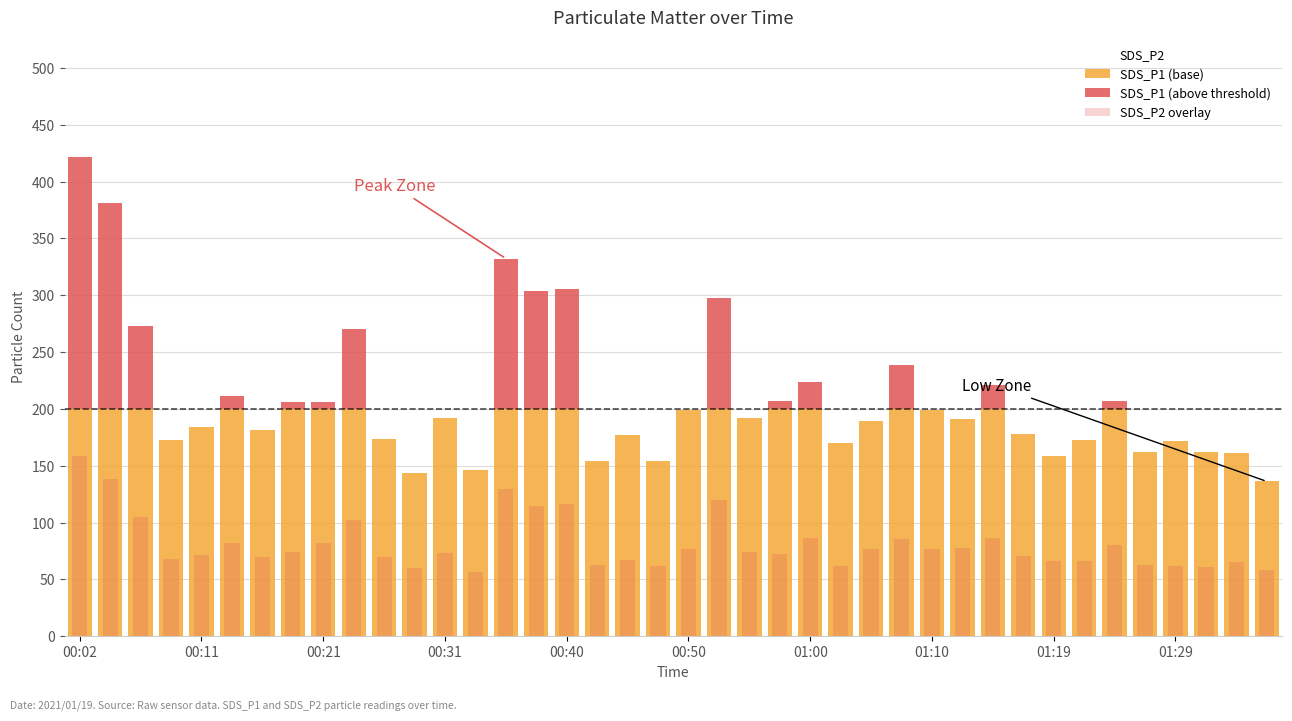

What is the sum of all SDS_P1 (base) values?

7320.6